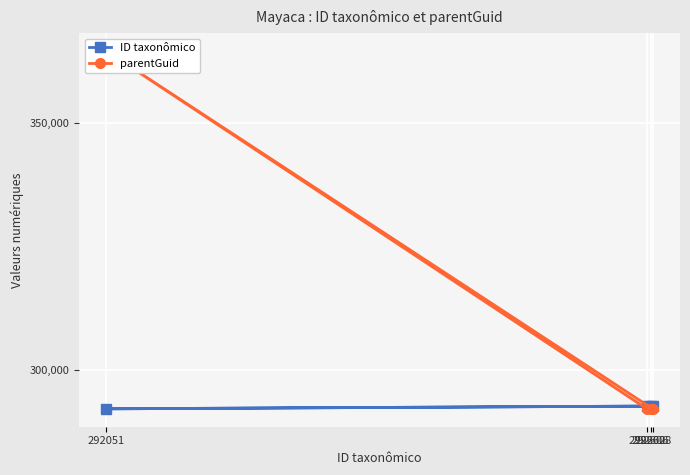

What is the total value across all series at 292051?

656545